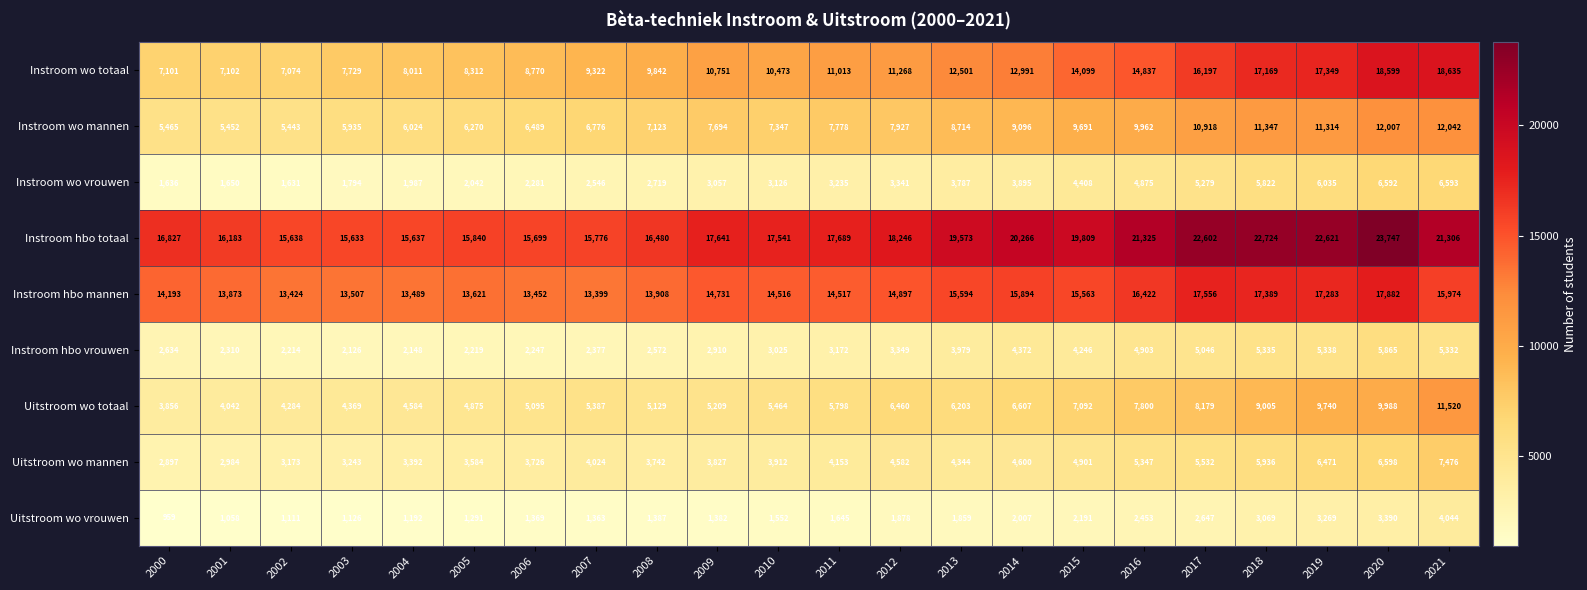

What is the highest value of the Instroom hbo totaal series?

23747